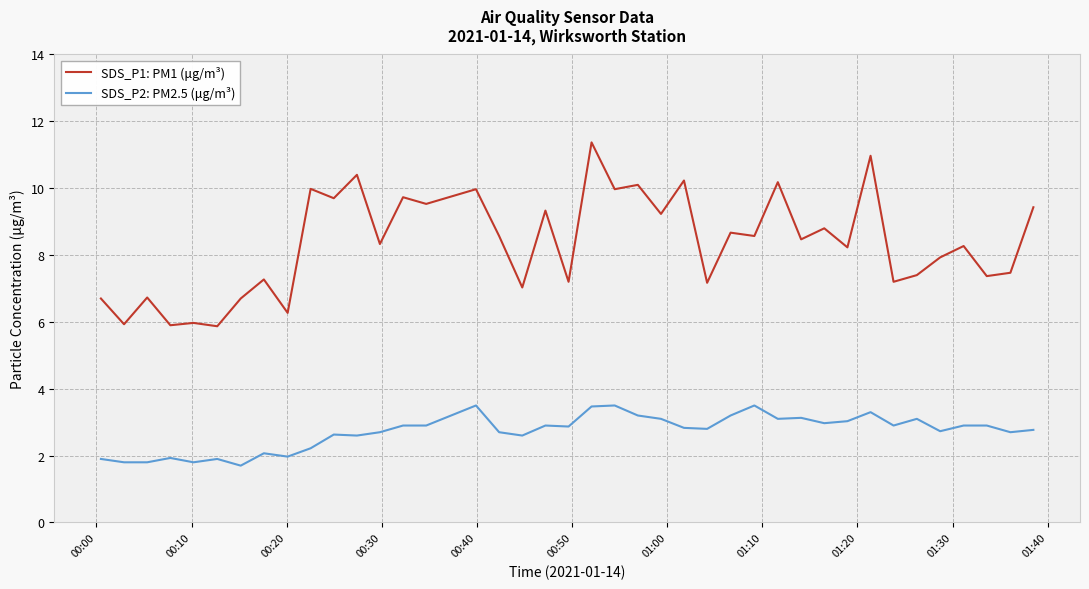

List the series in order of their peak value, highest first.

SDS_P1: PM1 (μg/m³), SDS_P2: PM2.5 (μg/m³)